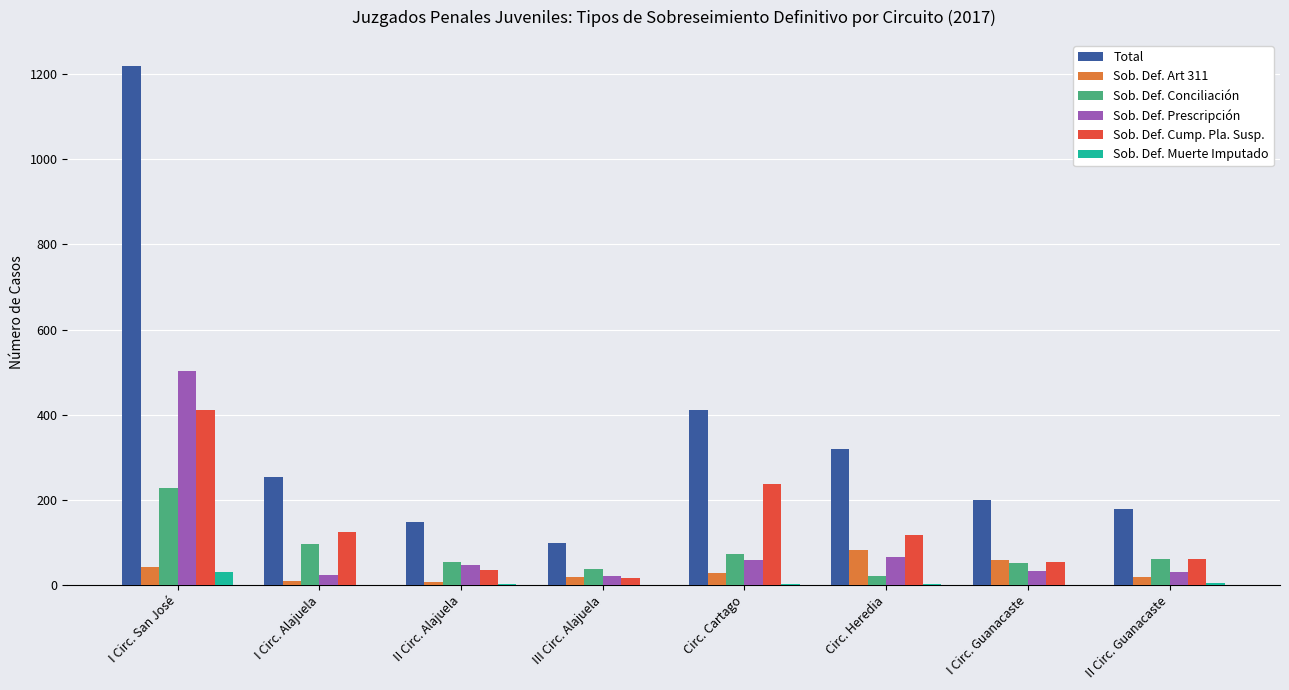

The value of Sob. Def. Art 311 at Circ. Cartago is 28. True or false?

True